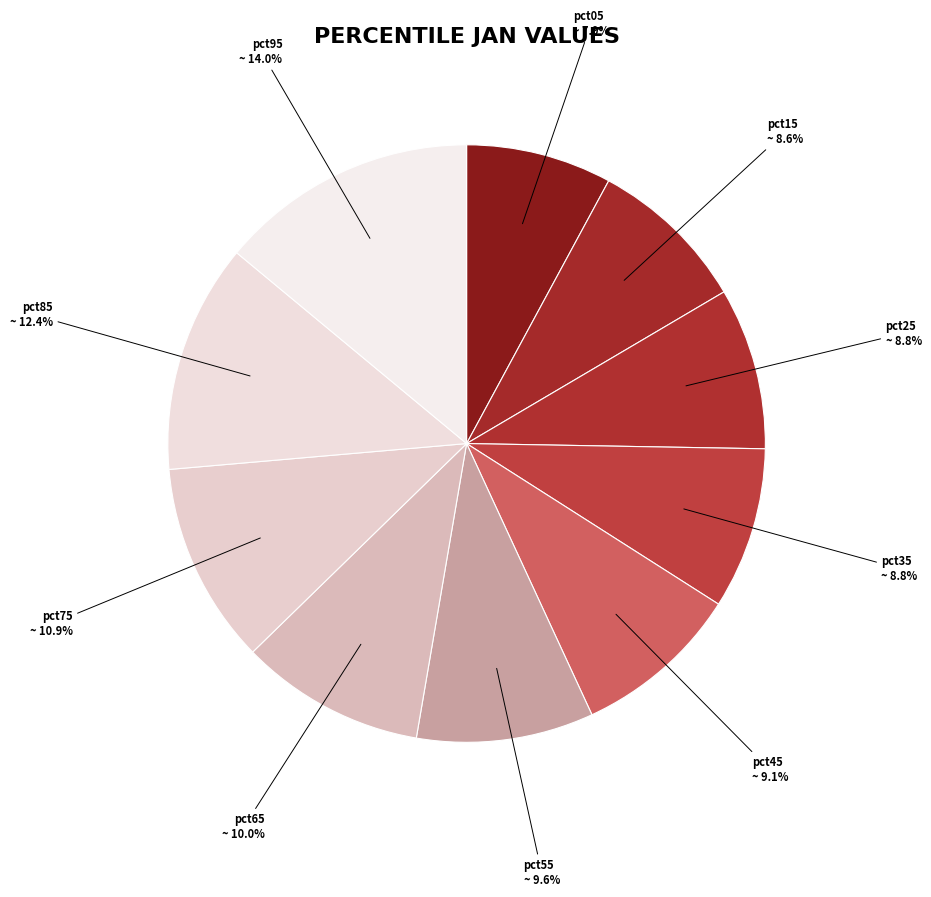

Is there any slice that represents more than half of the pie?

No